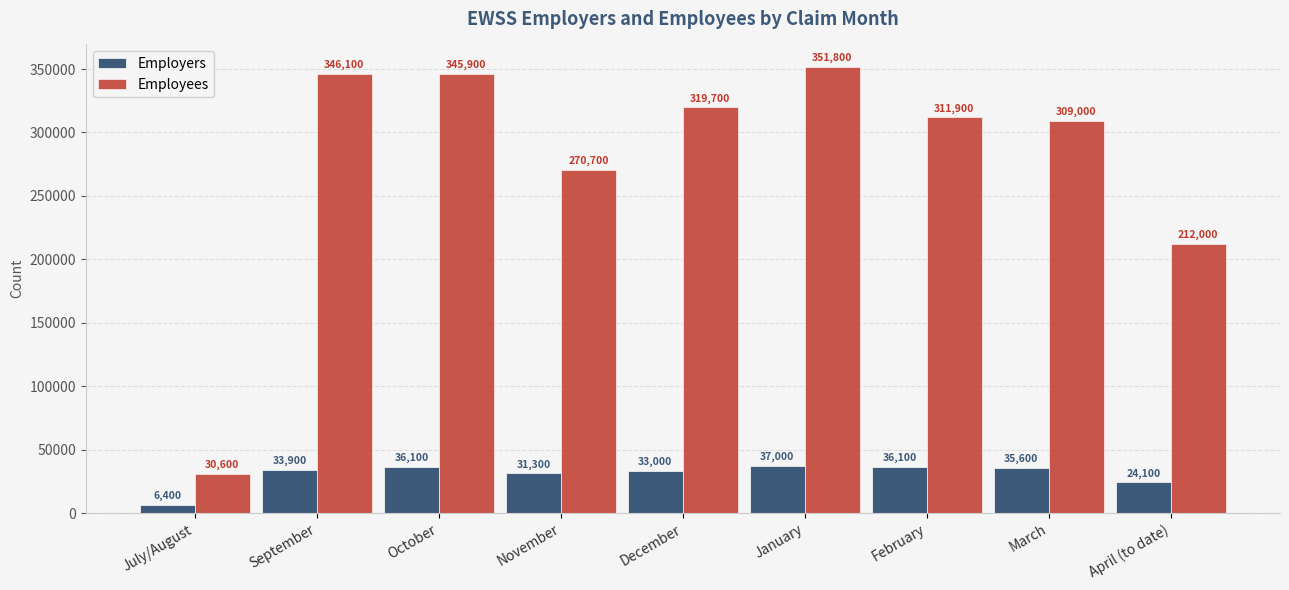

What is the label of the 8th bar from the left?

March